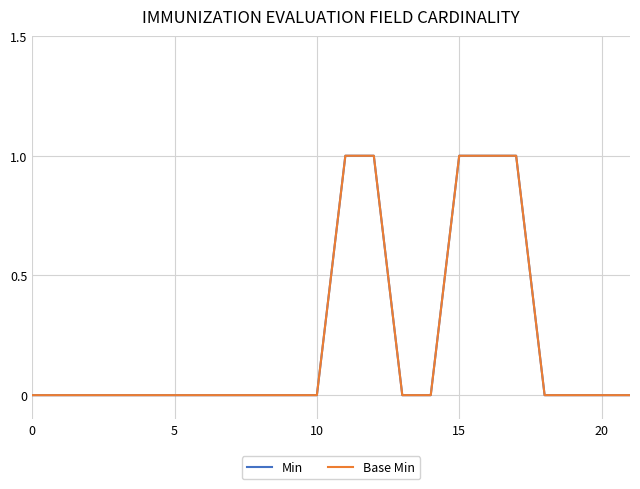

Does the chart display data point markers on the line(s)?

No